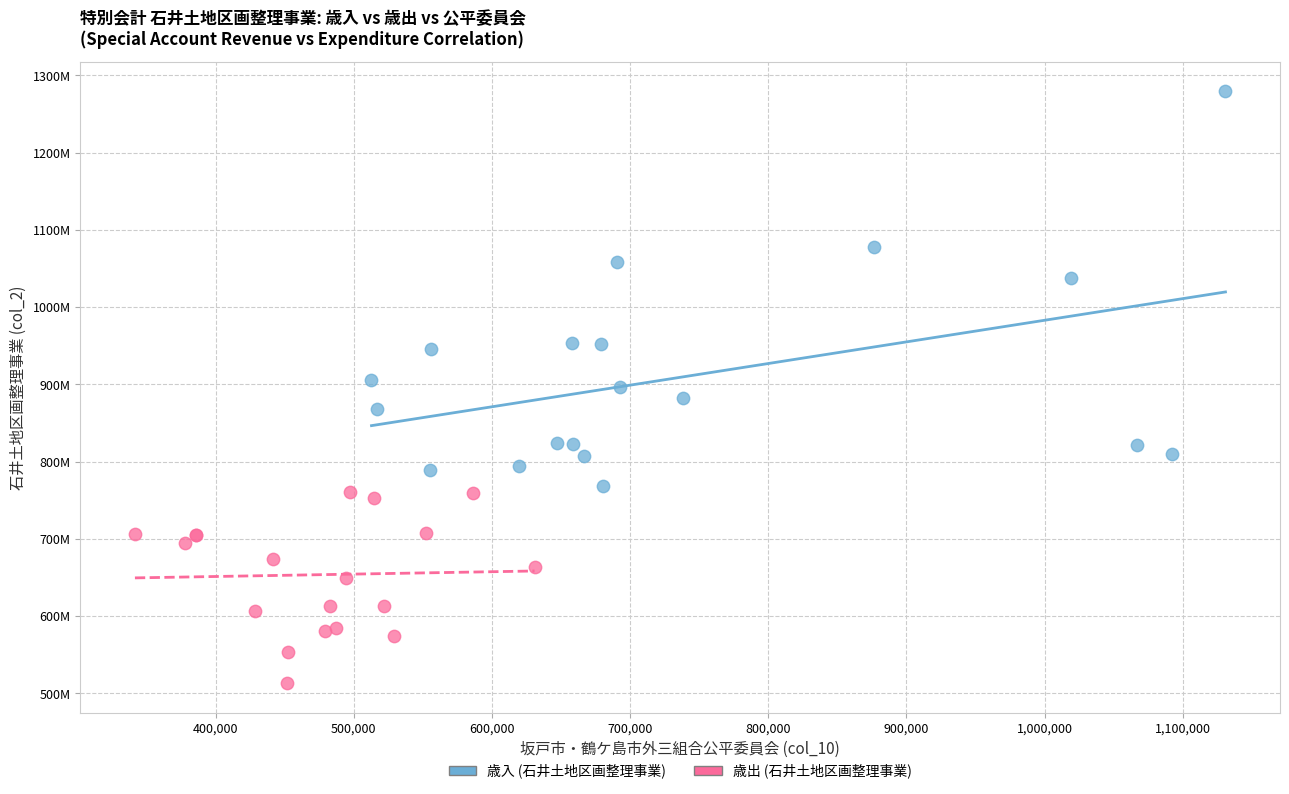

What are all the series names shown in the legend?

歳入 (石井土地区画整理事業), 歳出 (石井土地区画整理事業)